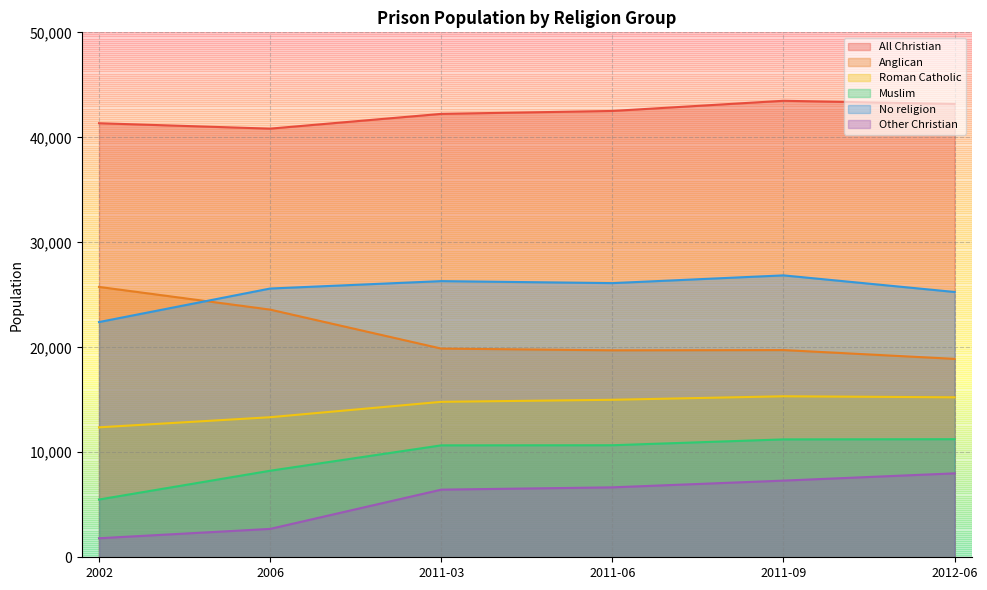

What is the label of the 2nd point from the left?

2006